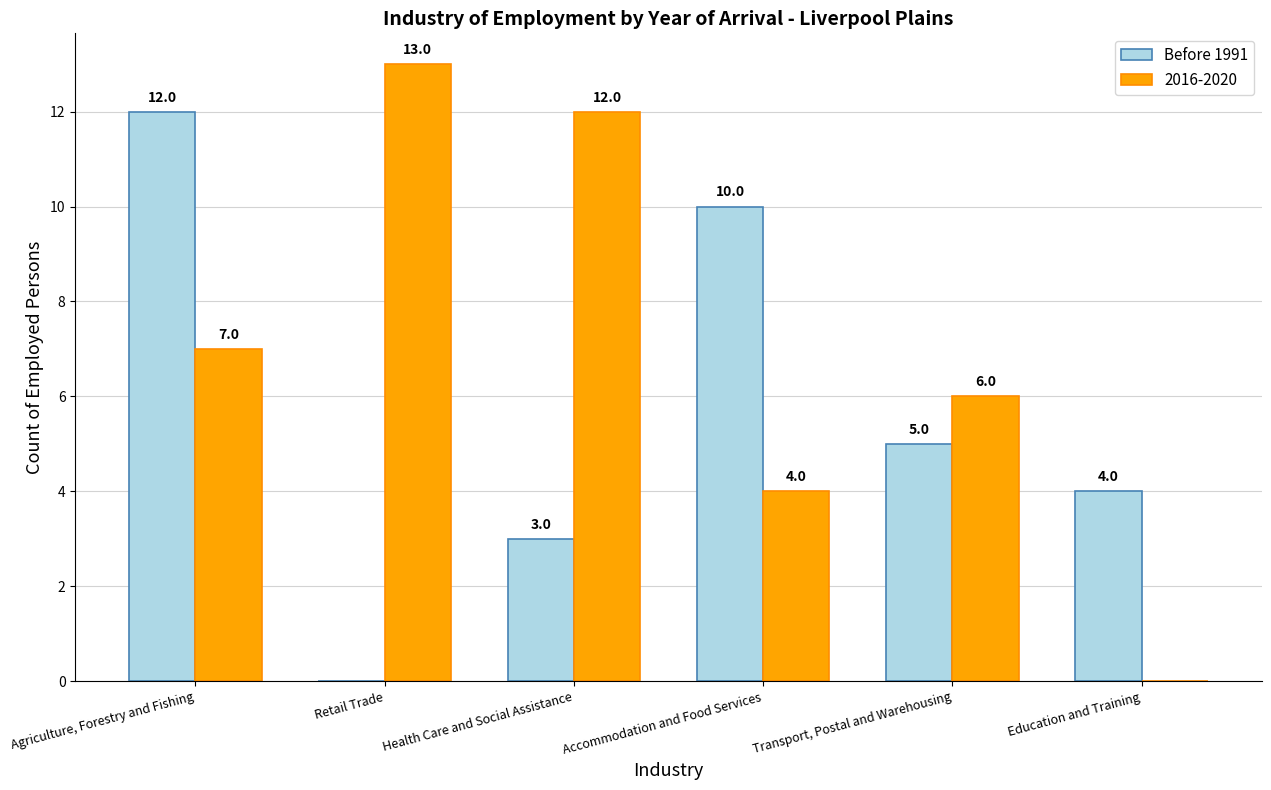

Is it true that Before 1991 equals 12 at Agriculture, Forestry and Fishing?

True